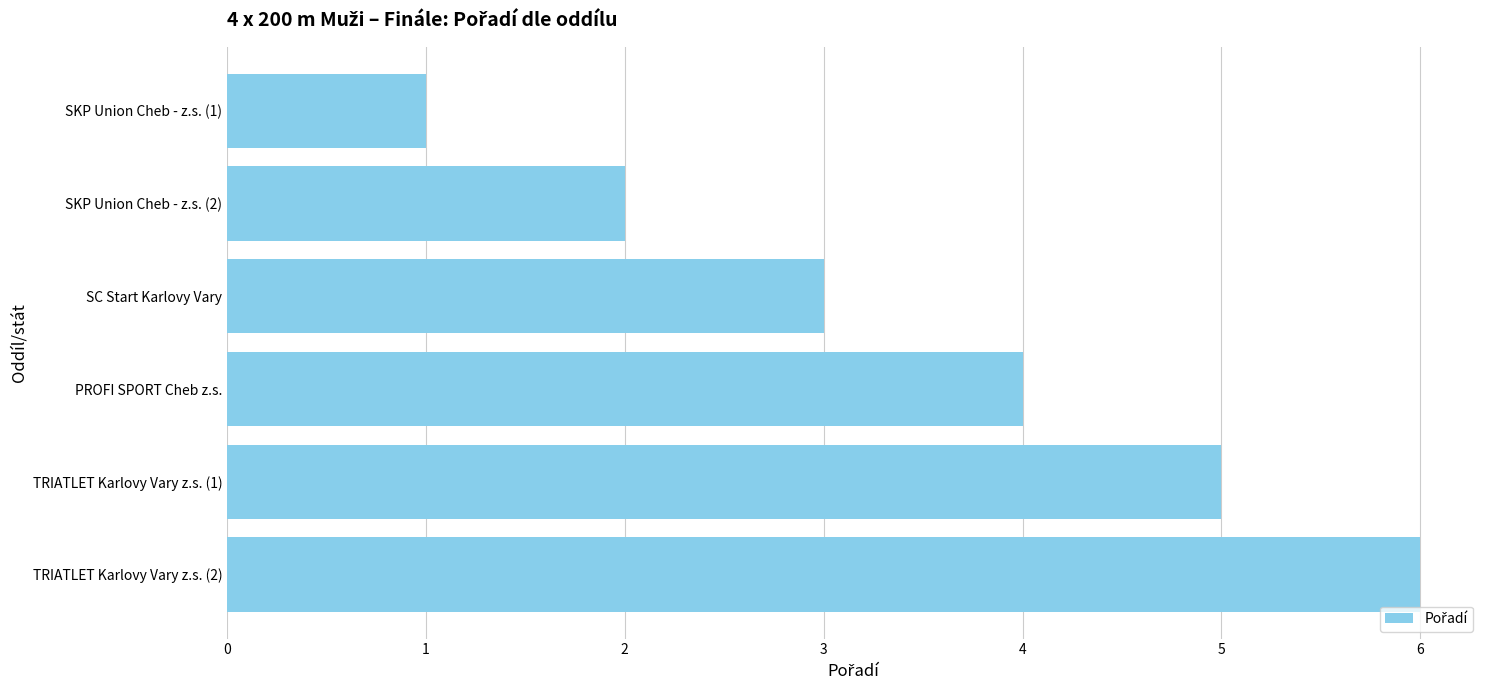

What is the maximum value shown in the chart?

6